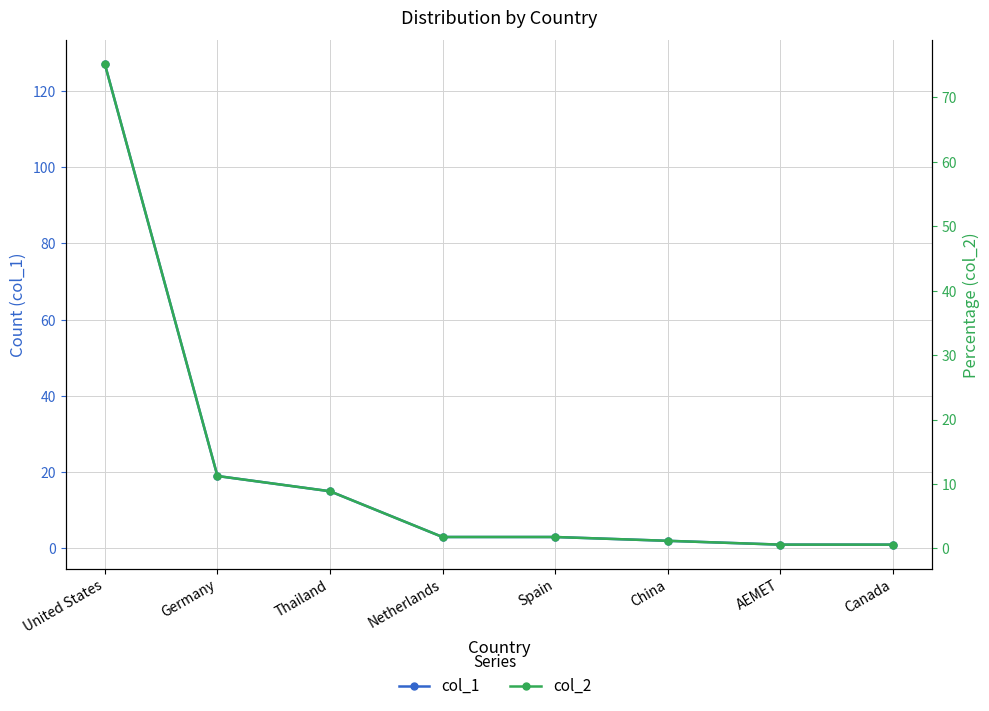

What is the lowest value of the col_2 series?

0.6